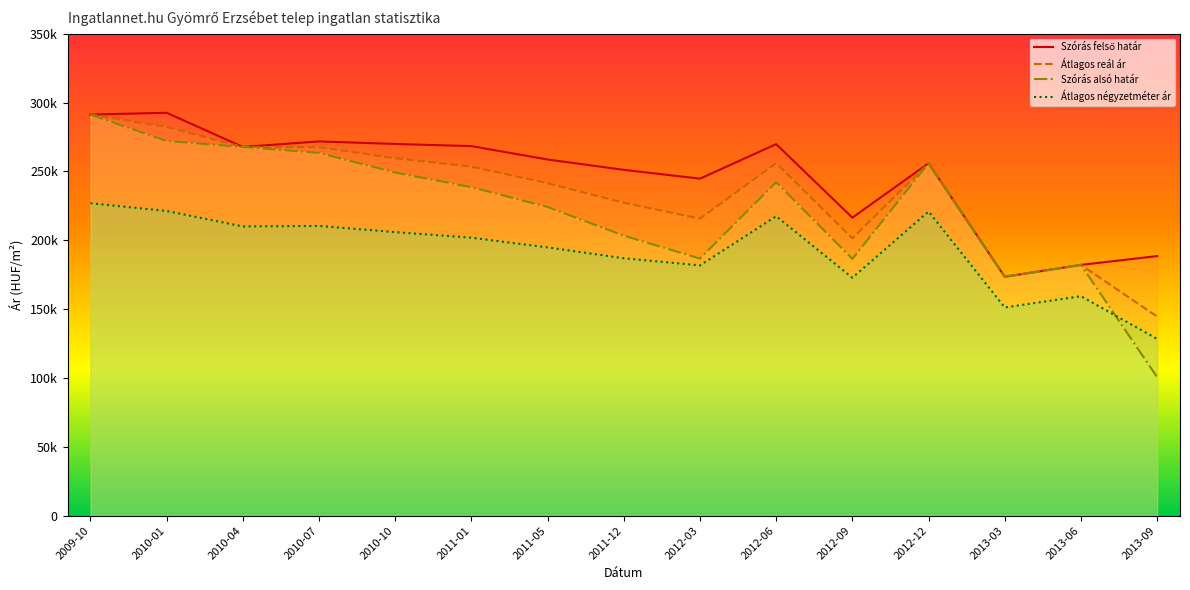

What is the label of the 2nd point from the right?

2013-06